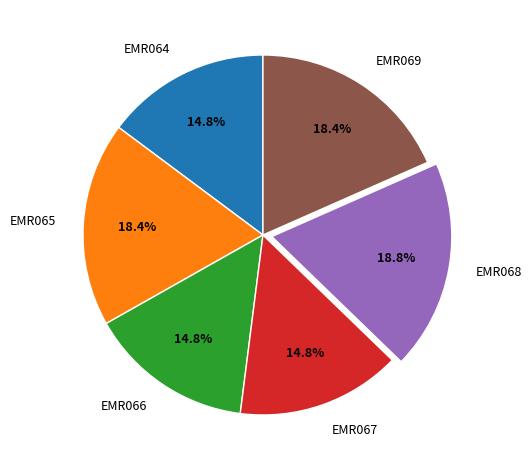

How many segments does this pie chart have?

6